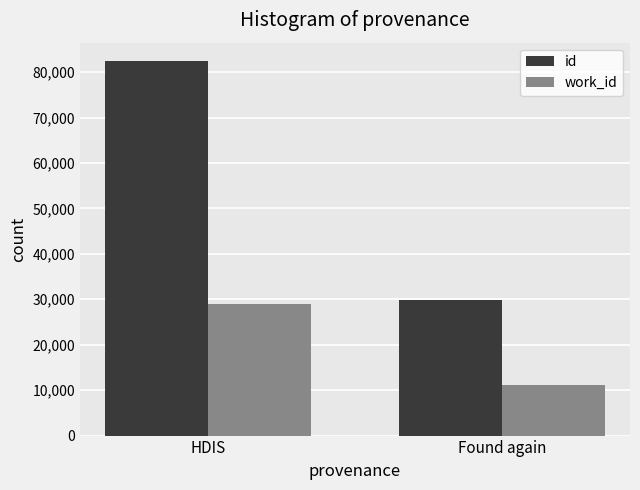

What is the spread (max minus min) of values at HDIS?

53516